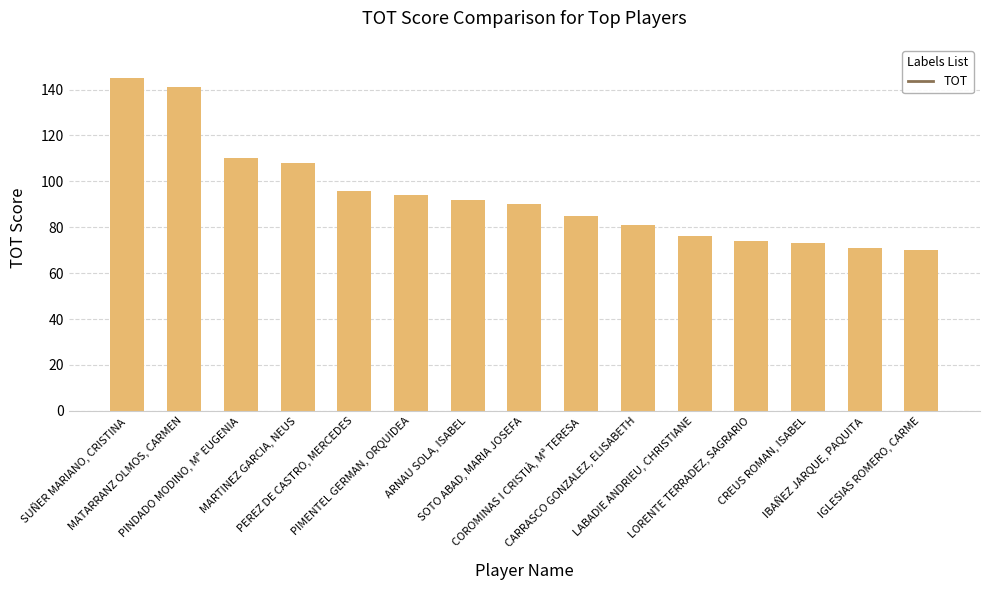

What is the difference between the maximum and minimum values?

75